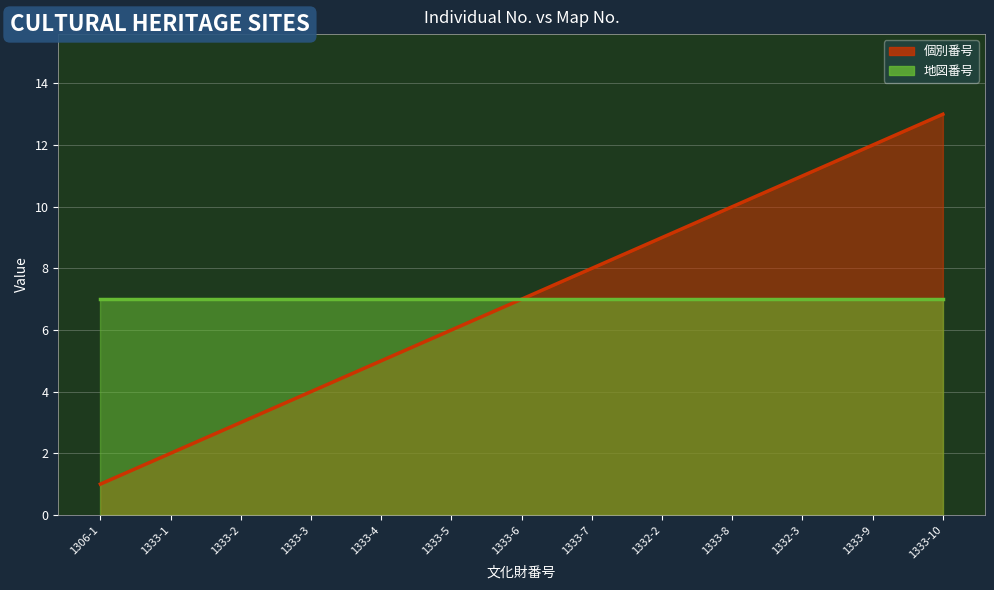

True or false: the data shows 7 at 1333-6.

True